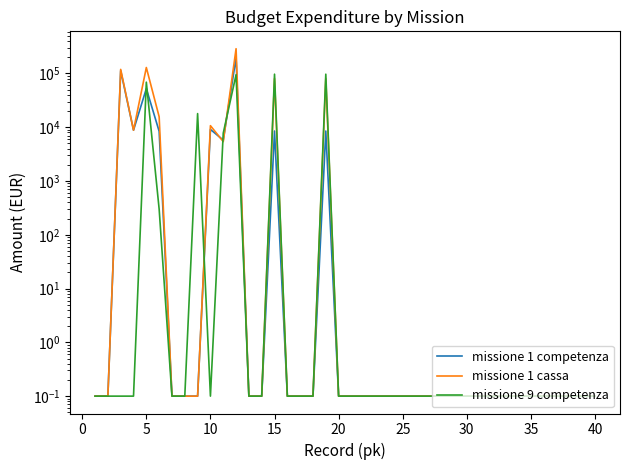

What is the minimum value for missione 9 competenza?

0.1